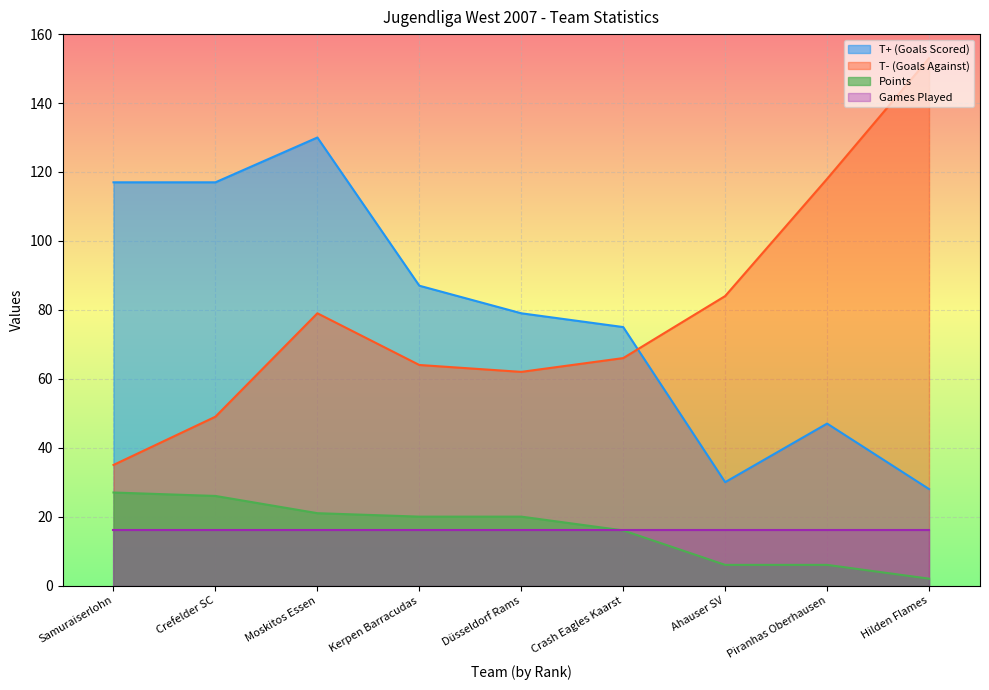

What are all the series names shown in the legend?

T+ (Goals Scored), T- (Goals Against), Points, Games Played